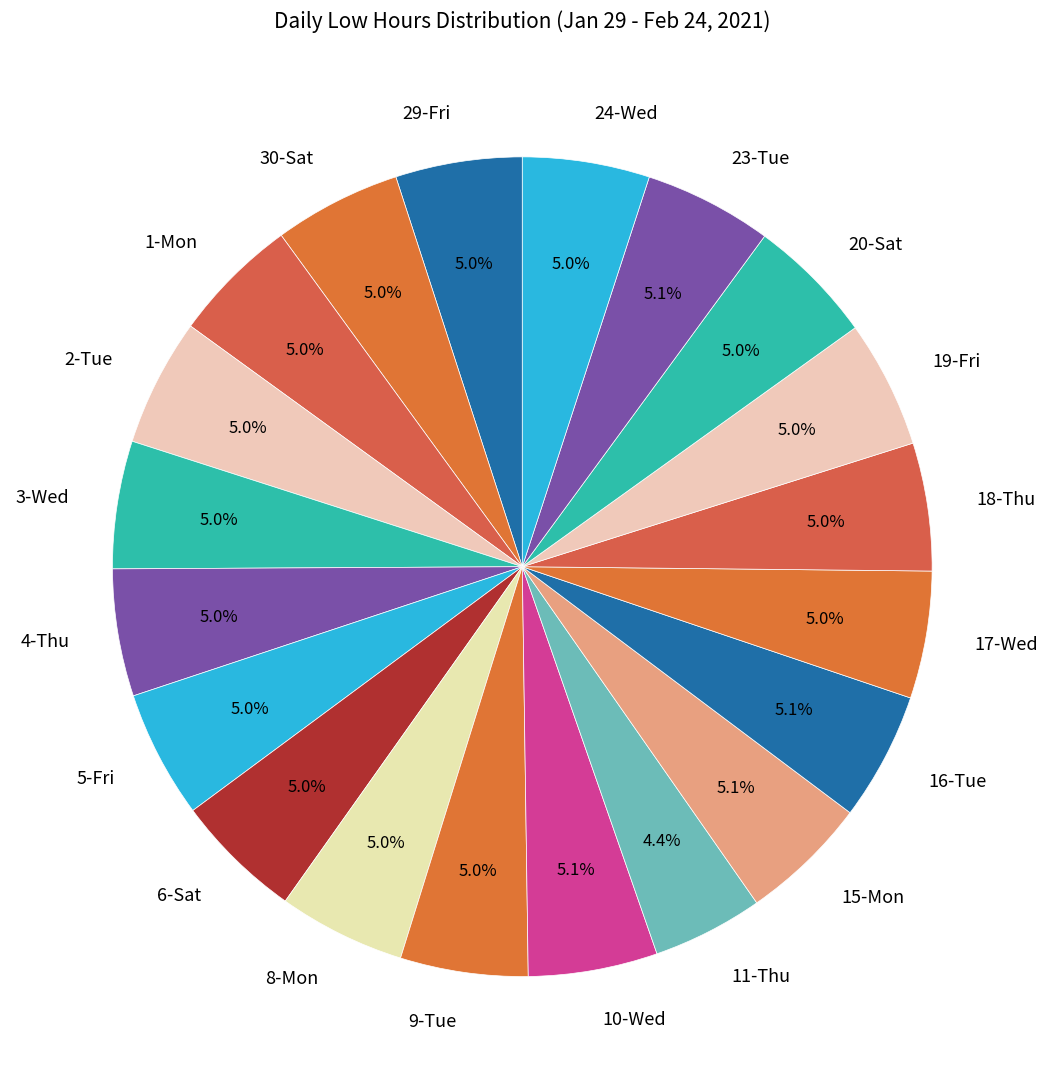

What is the smallest slice in the pie chart?

11-Thu